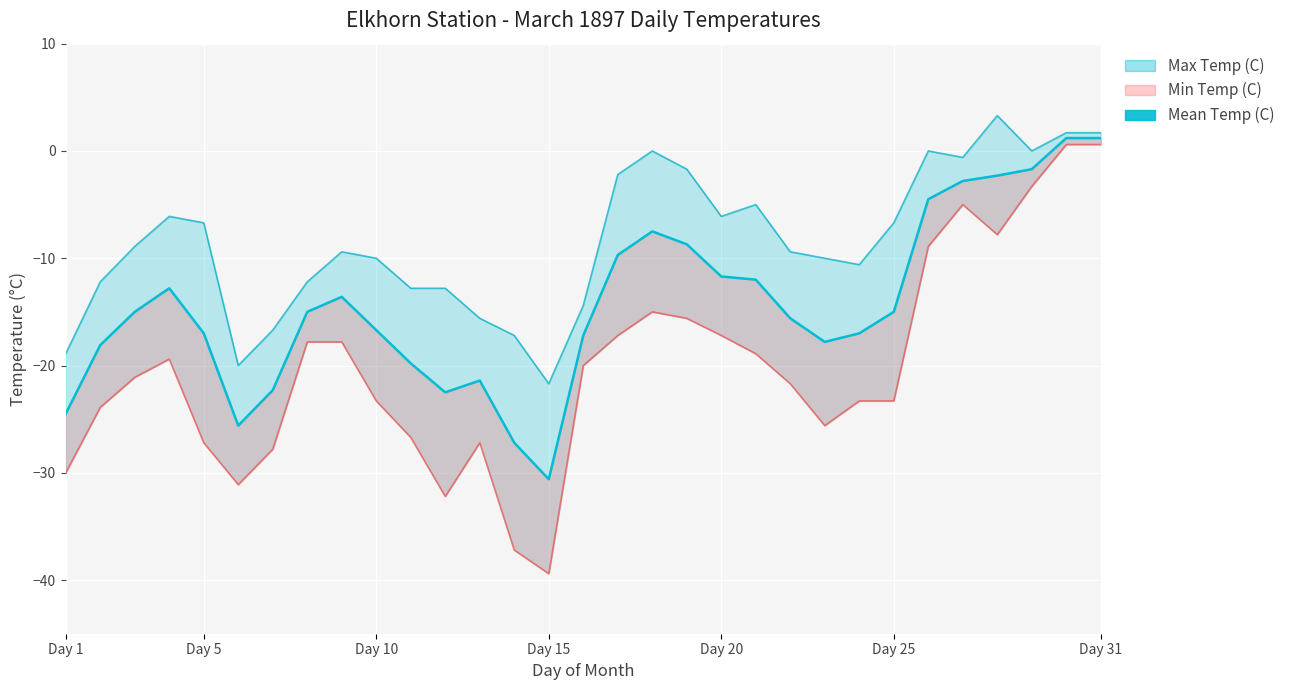

Reading left to right, what are all the values shown in this chart?

-24.5	-18.1	-15.0	-12.8	-17.0	-25.6	-22.3	-15.0	-13.6	-16.7	-19.8	-22.5	-21.4	-27.2	-30.6	-17.2	-9.7	-7.5	-8.7	-11.7	-12.0	-15.6	-17.8	-17.0	-15.0	-4.5	-2.8	-2.3	-1.7	1.2	1.2